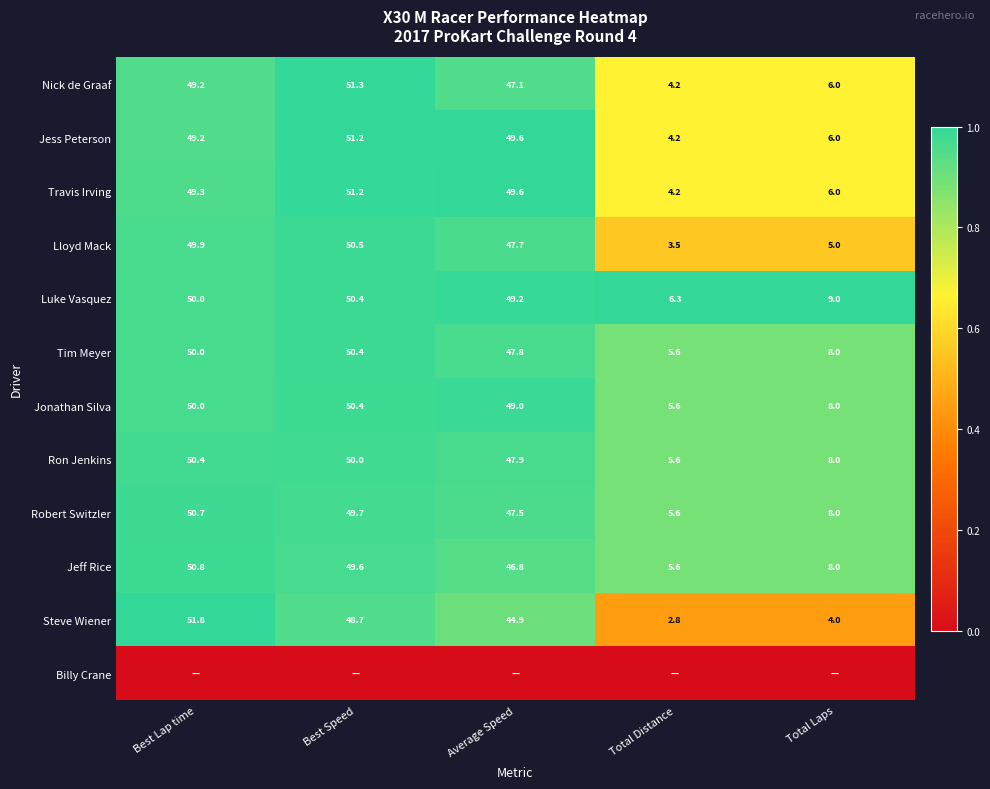

Is the value of Nick de Graaf at Best Speed greater than the value of Robert Switzler at Total Laps?

Yes